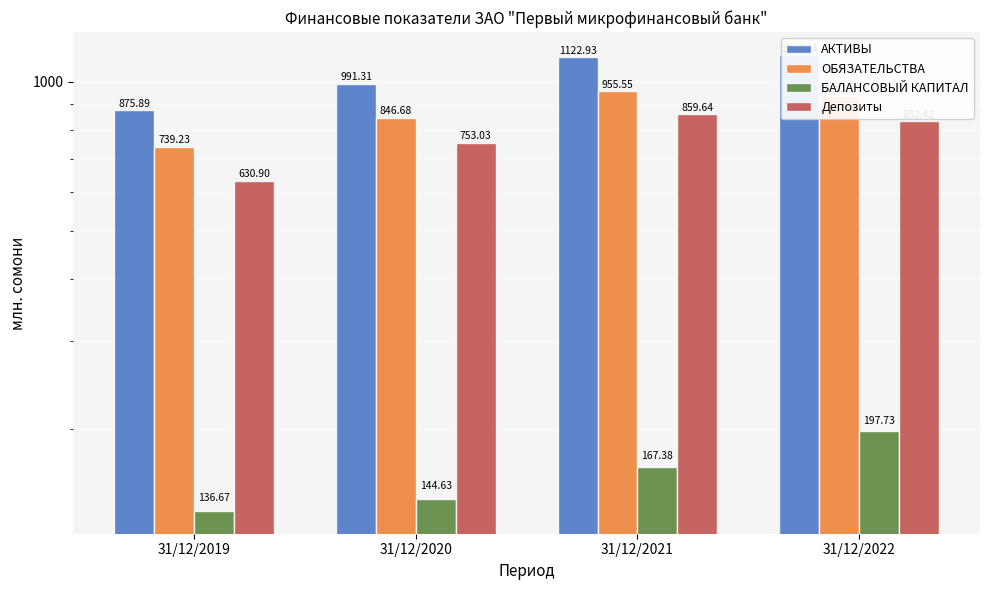

The БАЛАНСОВЫЙ КАПИТАЛ series shows 212.7 at 31/12/2019. True or false?

False